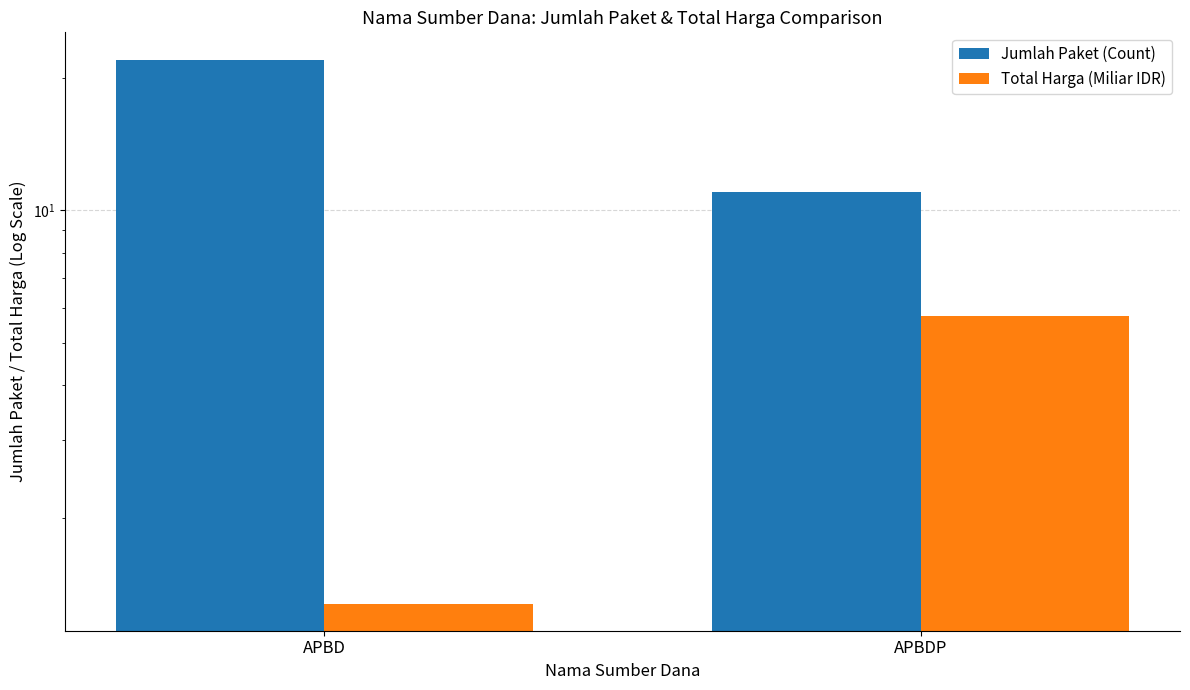

Reading right to left, what are all the values shown in this chart?

Jumlah Paket (Count): 11.0	22.0
Total Harga (Miliar IDR): 5.8	1.3